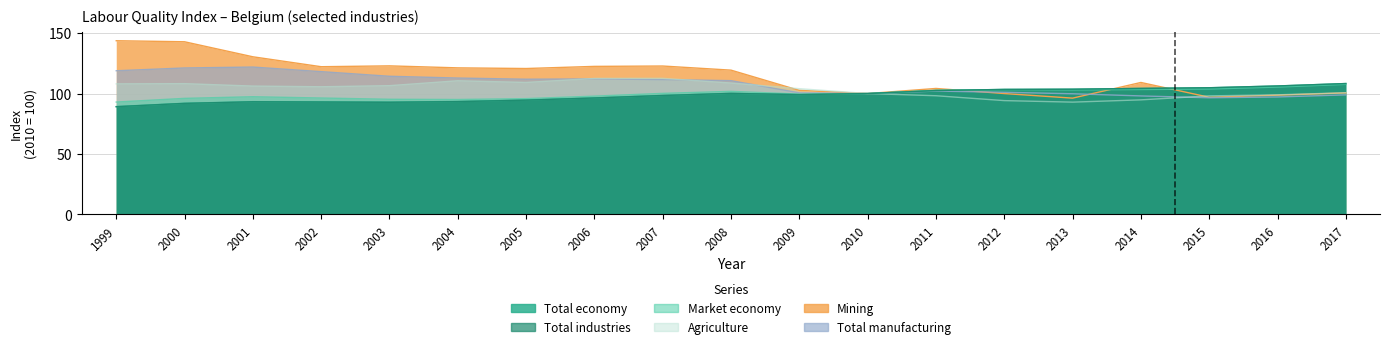

The Mining series shows 130.4 at 2001. True or false?

True